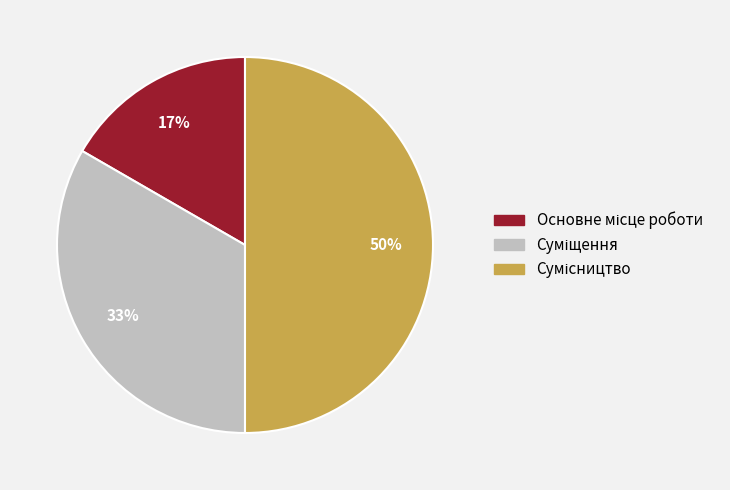

To the nearest percent, what is the difference between the largest and smallest slice percentages?

33%